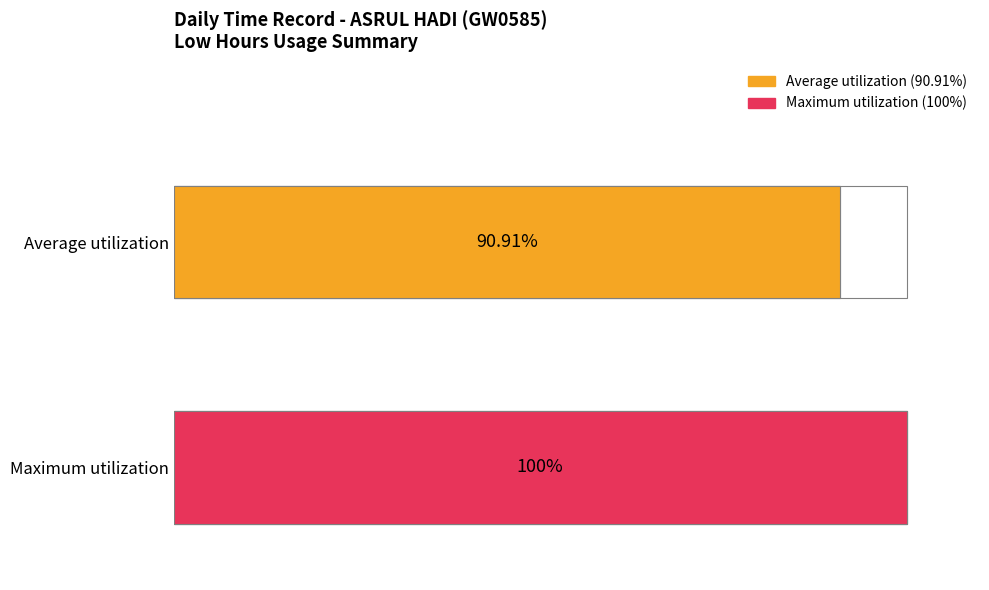

The chart shows a value of 4.0 at 17-Mon. True or false?

False